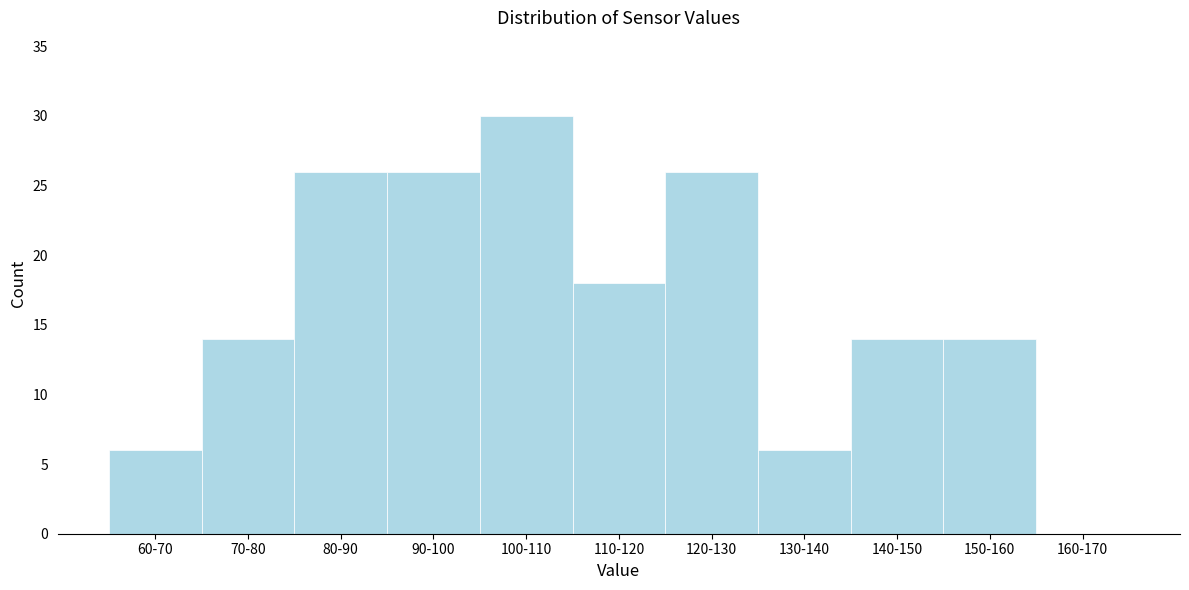

Reading right to left, list all the values displayed in this chart.

160-170=0	150-160=14	140-150=14	130-140=6	120-130=26	110-120=18	100-110=30	90-100=26	80-90=26	70-80=14	60-70=6